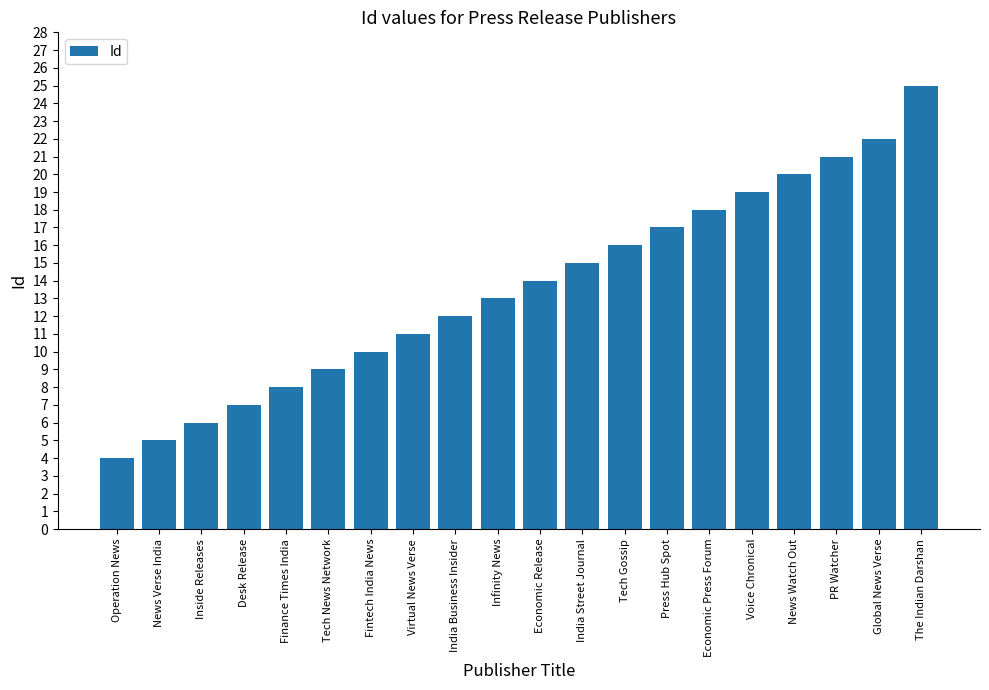

List the labels in order of value, largest first.

The Indian Darshan, Global News Verse, PR Watcher, News Watch Out, Voice Chronical, Economic Press Forum, Press Hub Spot, Tech Gossip, India Street Journal, Economic Release, Infinity News, India Business Insider, Virtual News Verse, Fintech India News, Tech News Network, Finance Times India, Desk Release, Inside Releases, News Verse India, Operation News